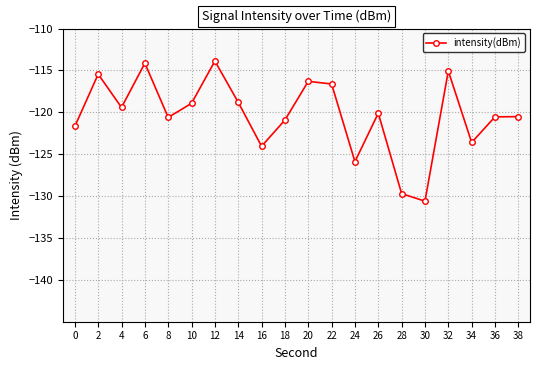

True or false: the data has more than 2 interior local peaks.

True